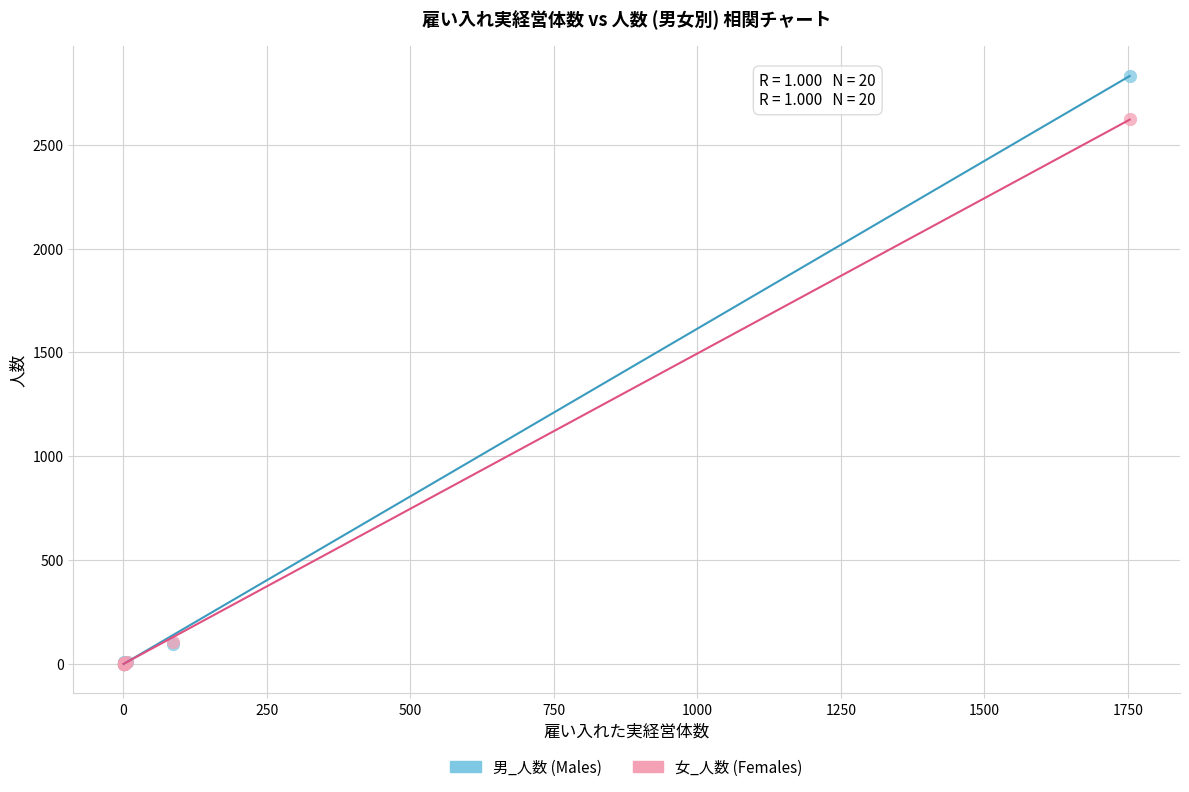

Which series reaches the maximum Y coordinate?

男_人数 (Males)